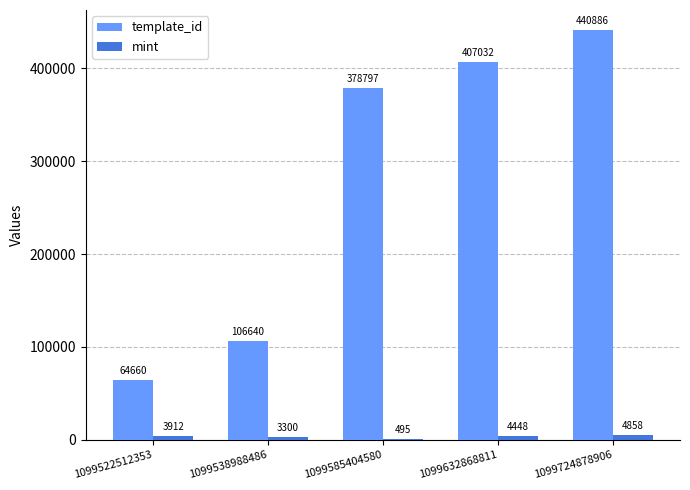

Where is mint nearest to the value 2676?

1099538988486